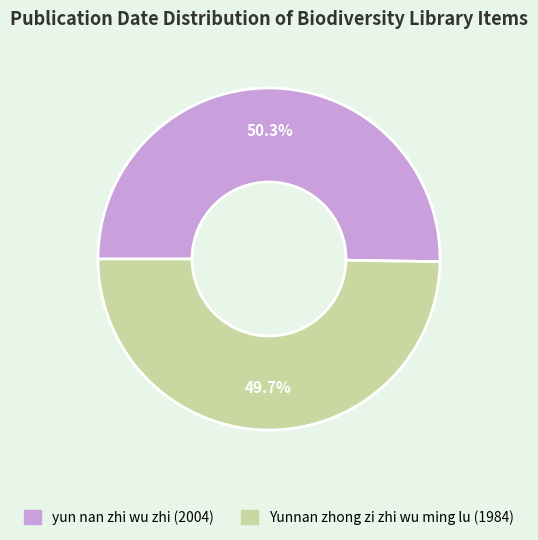

Approximately how many times larger is the value at yun nan zhi wu zhi (2004) compared to Yunnan zhong zi zhi wu ming lu (1984)?

1.0